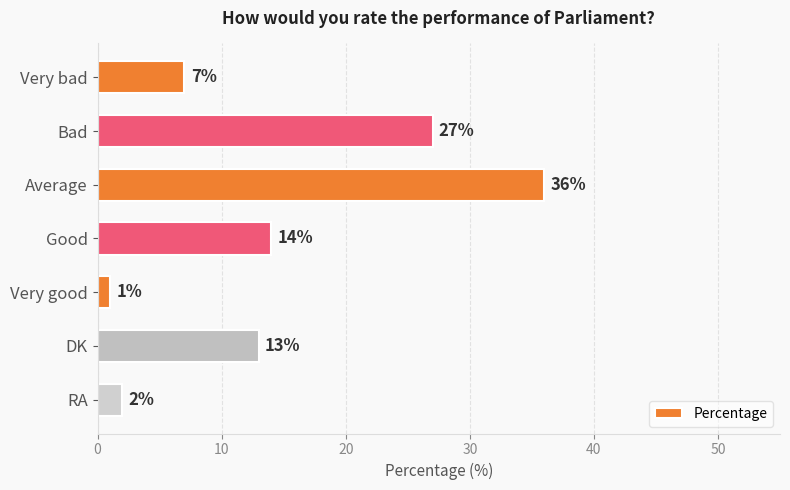

Where is the data nearest to the value 18?

Good